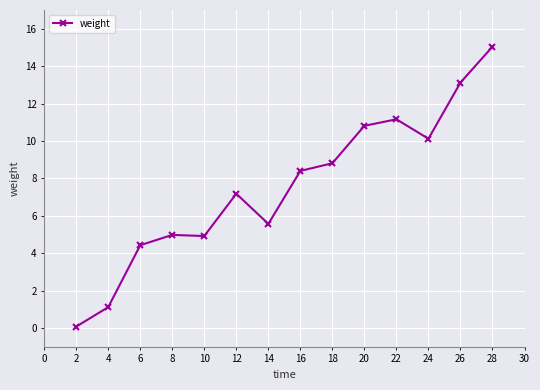

Does the chart have visible grid lines?

Yes